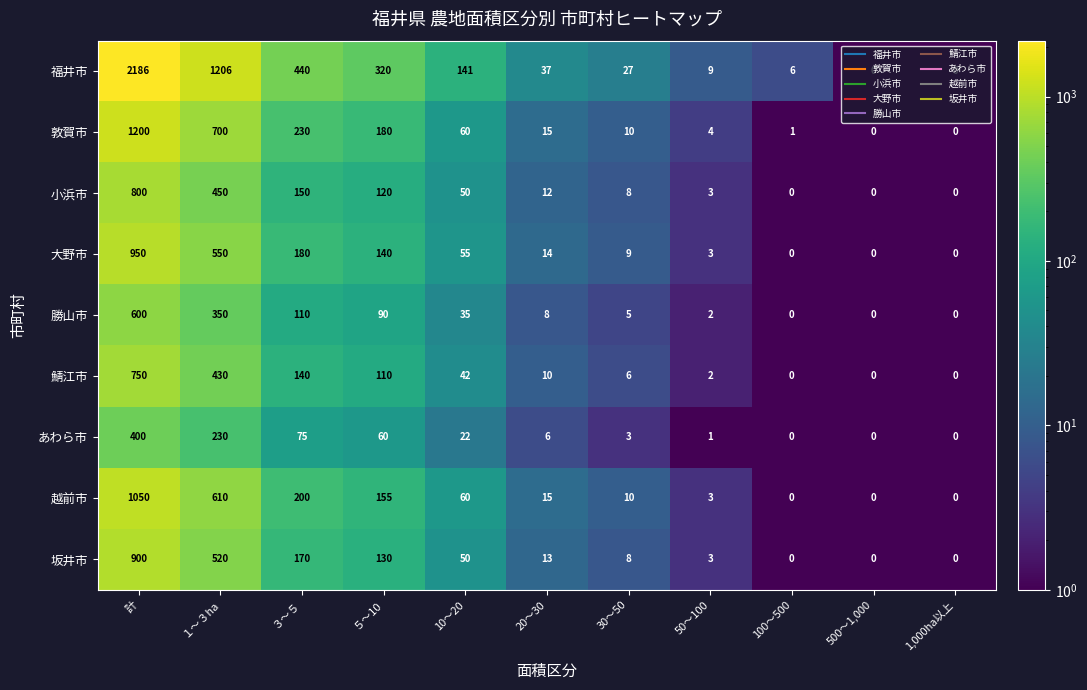

Which series has the largest total across all categories?

福井市